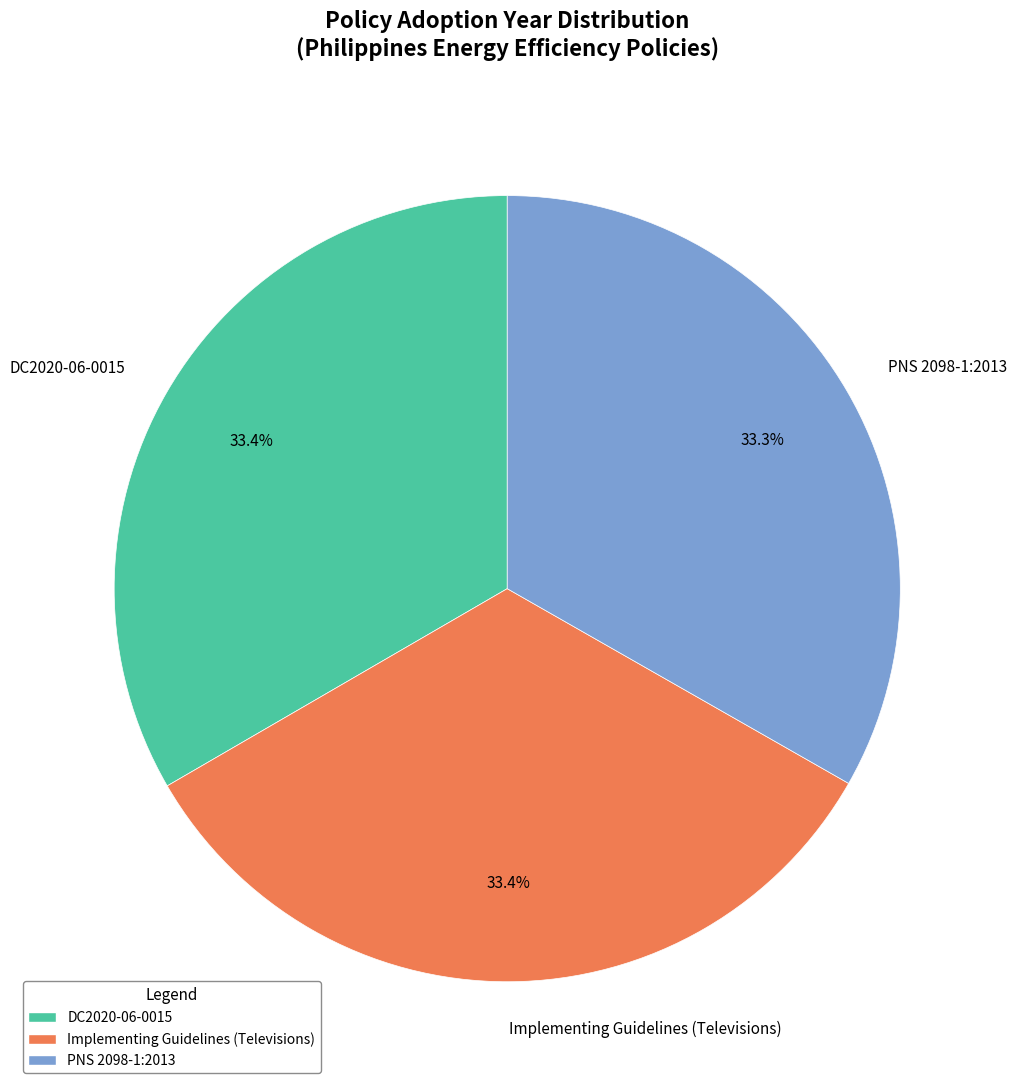

What is the ratio of the value at DC2020-06-0015 to the value at PNS 2098-1:2013?

1.0